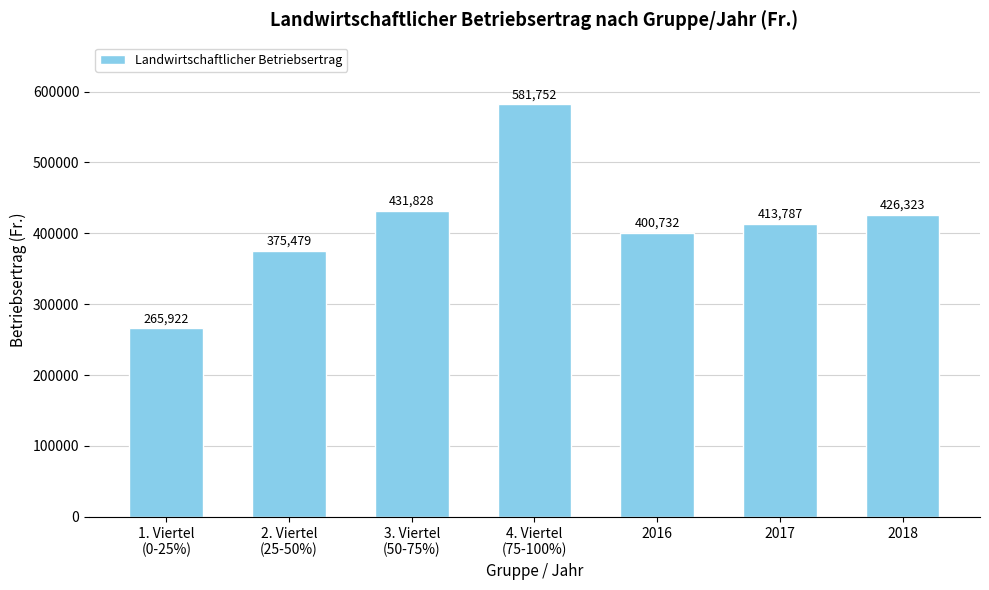

What is the difference between the maximum and minimum values?

315830